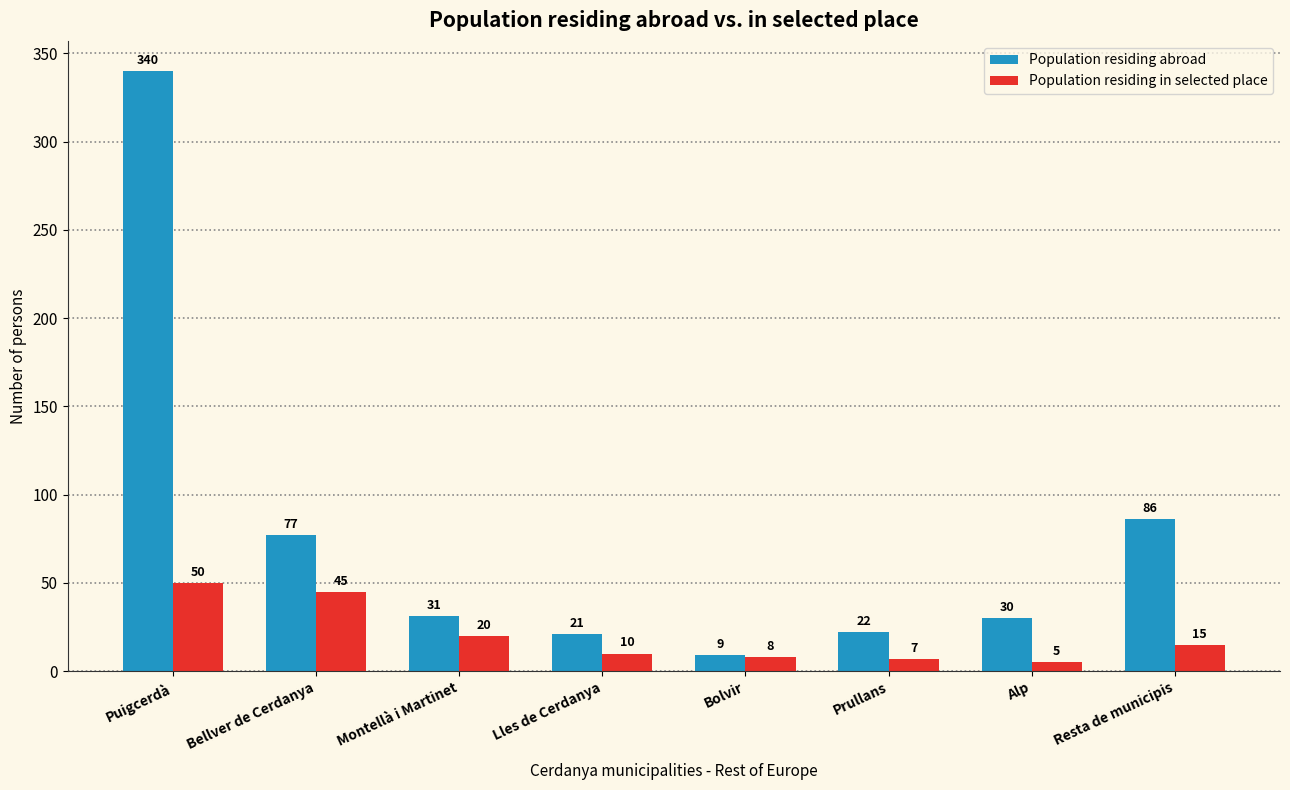

At which category is the sum across all series the highest?

Puigcerdà